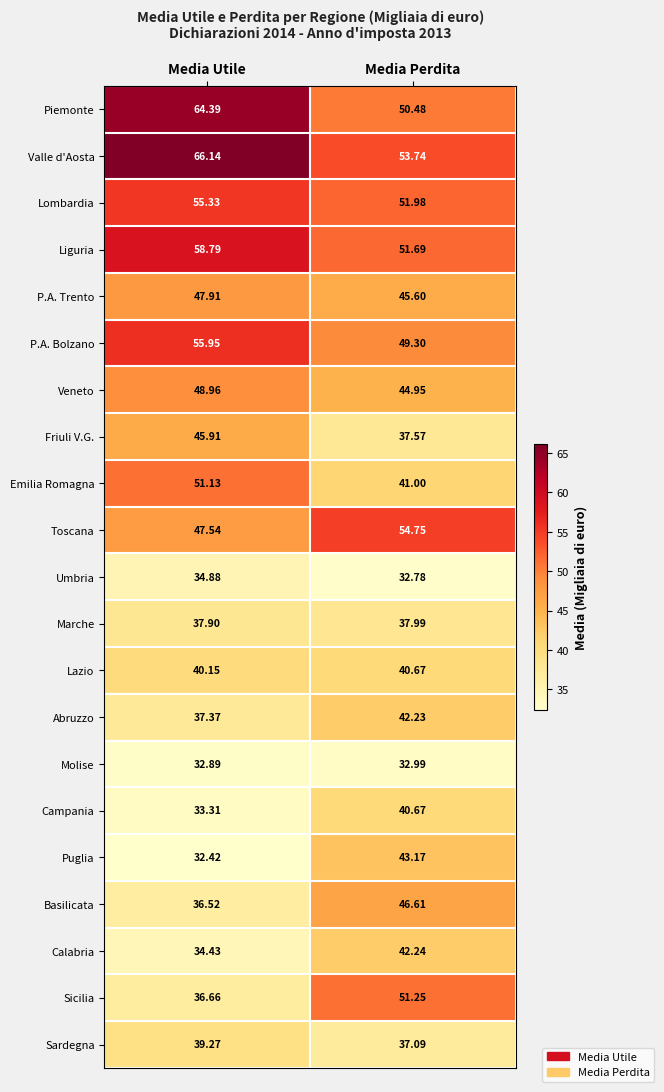

How many categories are shown in the chart?

2